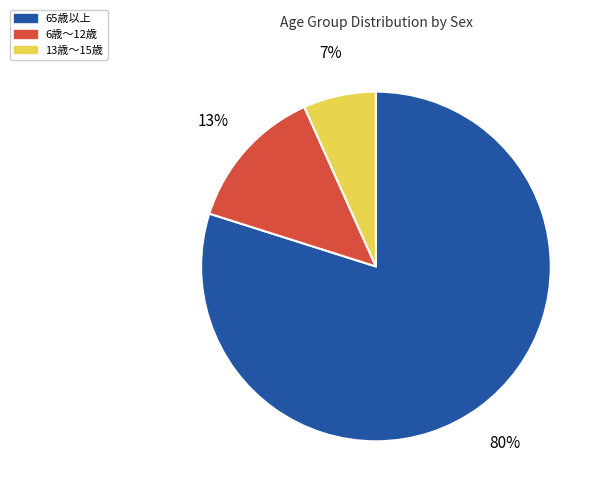

What percentage is the 13歳～15歳 slice, to the nearest percent?

7%